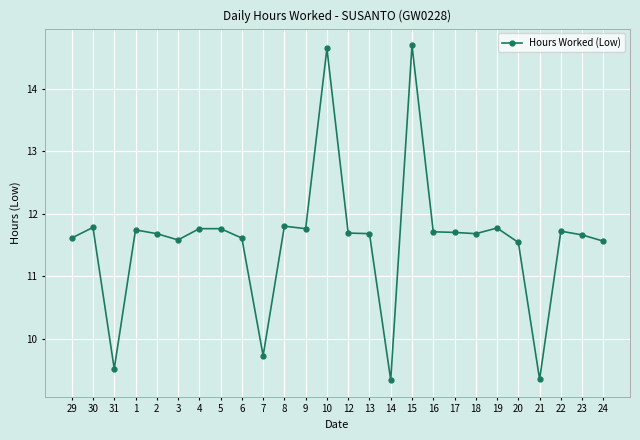

What is the value of the 21st point from the left?

11.8